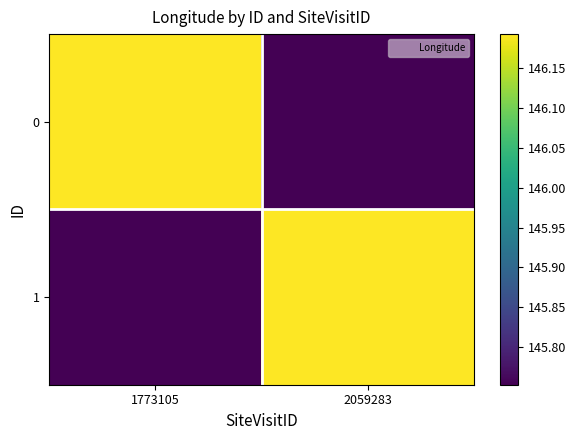

How many data points does each series have?

2